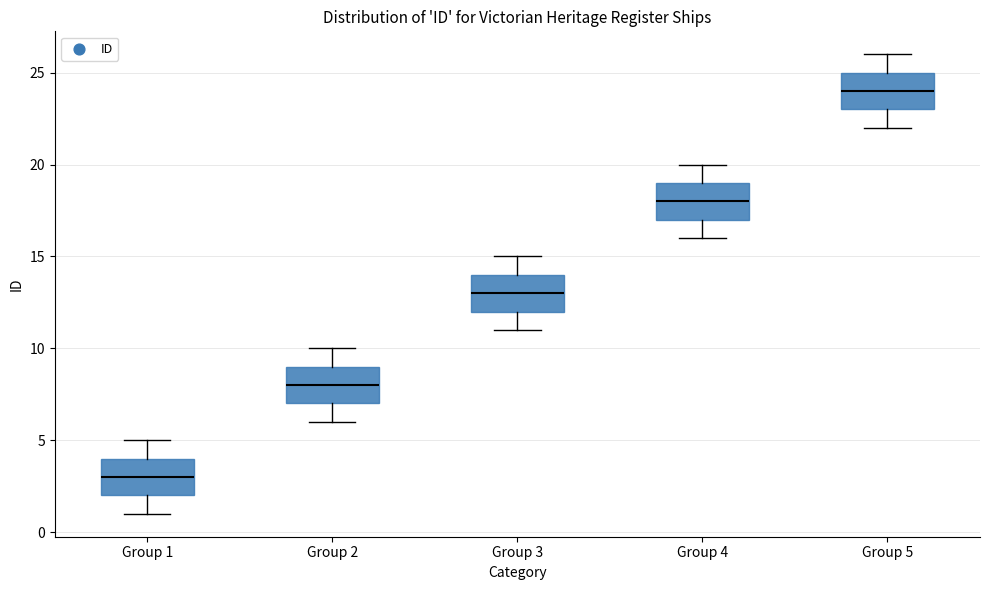

Which box's median line is the highest?

Group 5